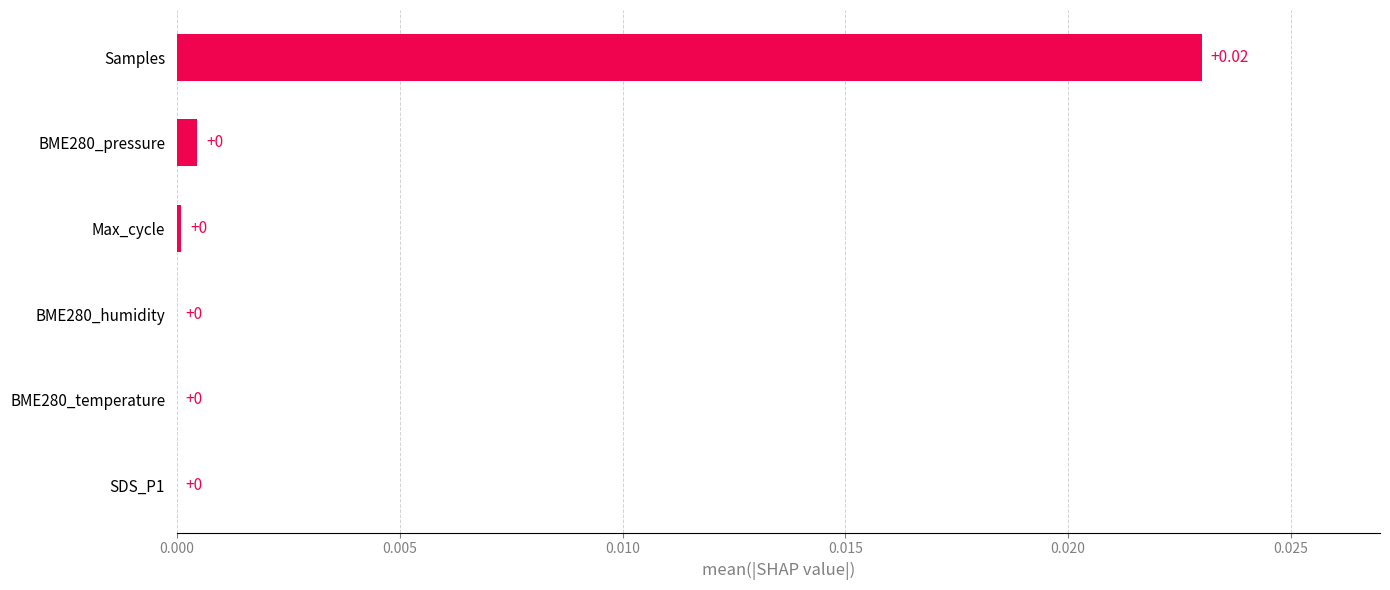

Which has a higher value, Samples or SDS_P1?

Samples